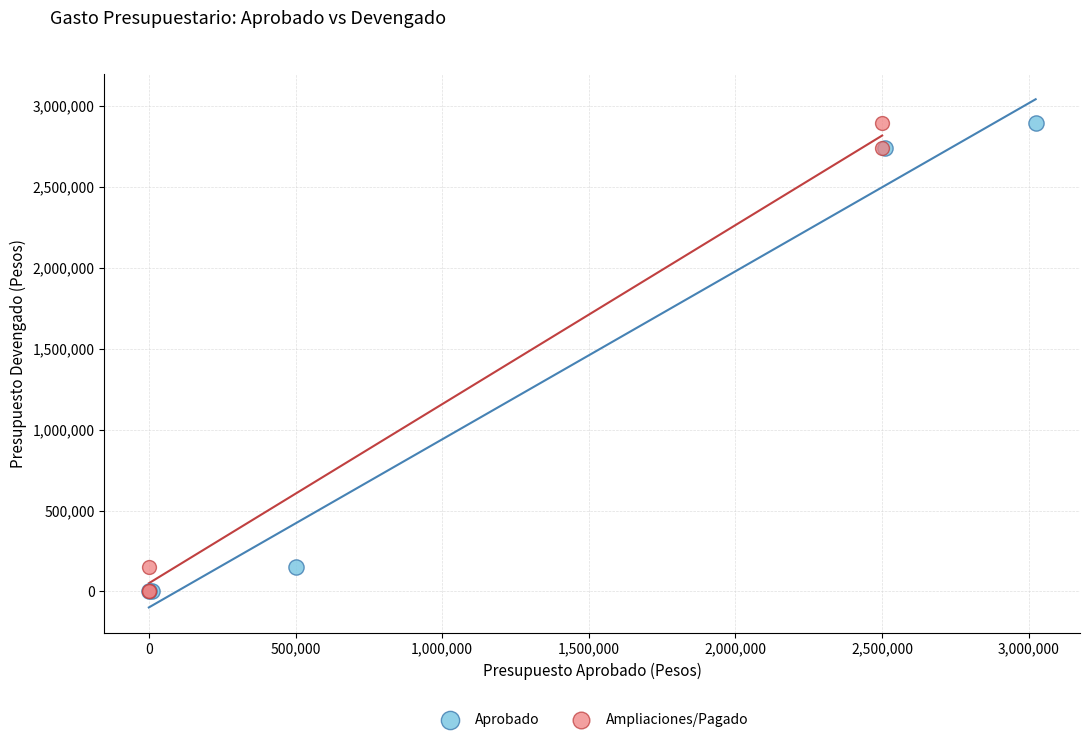

What are all the series names shown in the legend?

Aprobado, Ampliaciones/Pagado